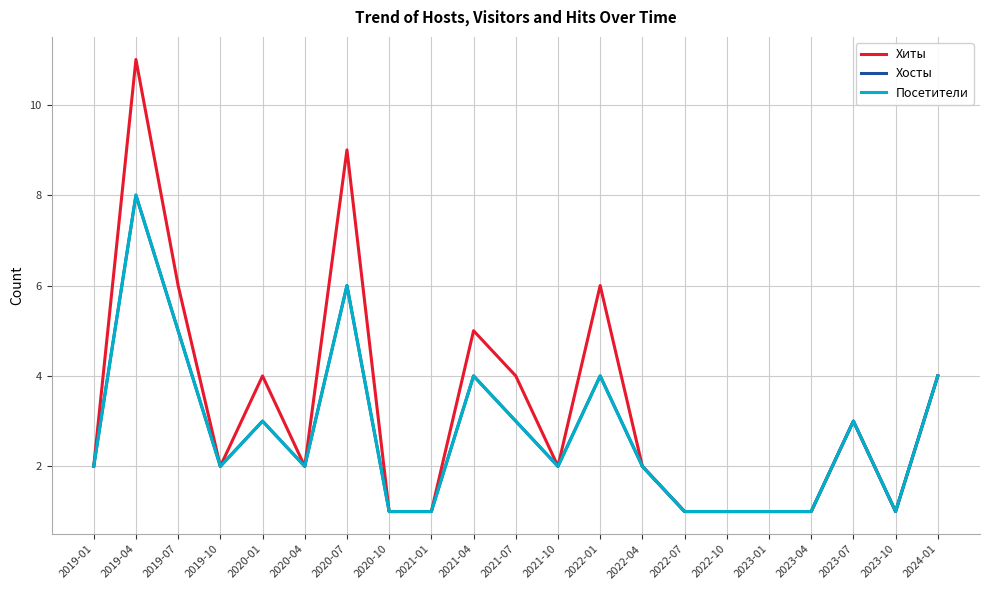

List the labels in order of Хосты value, smallest first.

2020-10, 2021-01, 2022-07, 2022-10, 2023-01, 2023-04, 2023-10, 2019-01, 2019-10, 2020-04, 2021-10, 2022-04, 2020-01, 2021-07, 2023-07, 2021-04, 2022-01, 2024-01, 2019-07, 2020-07, 2019-04